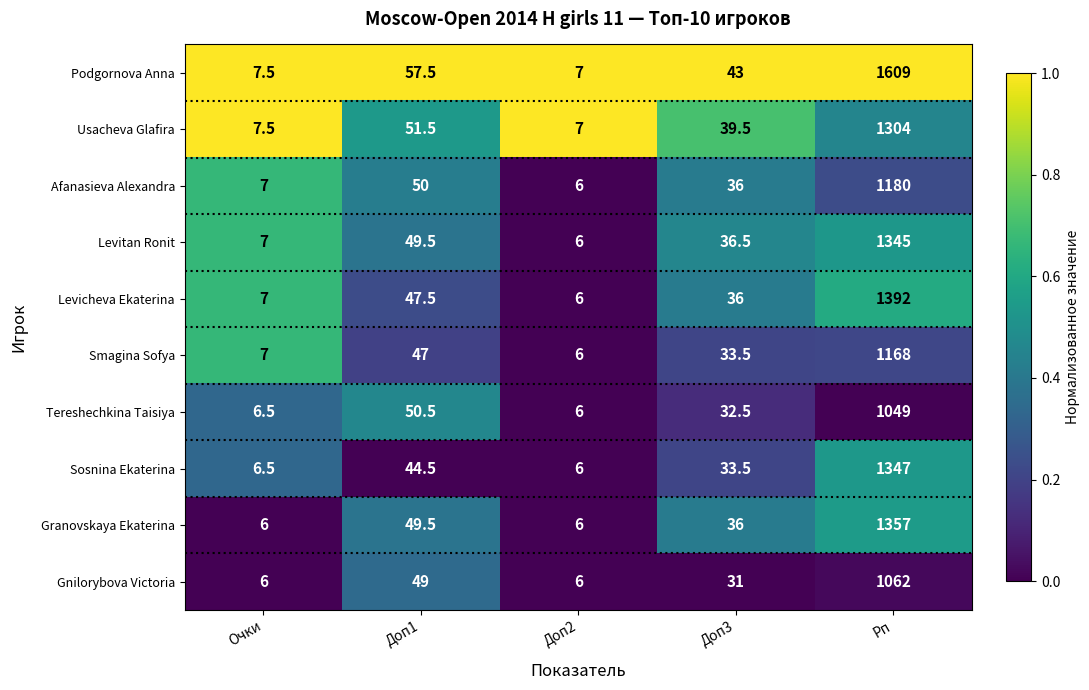

Which series has the largest range (max minus min)?

Podgornova Anna